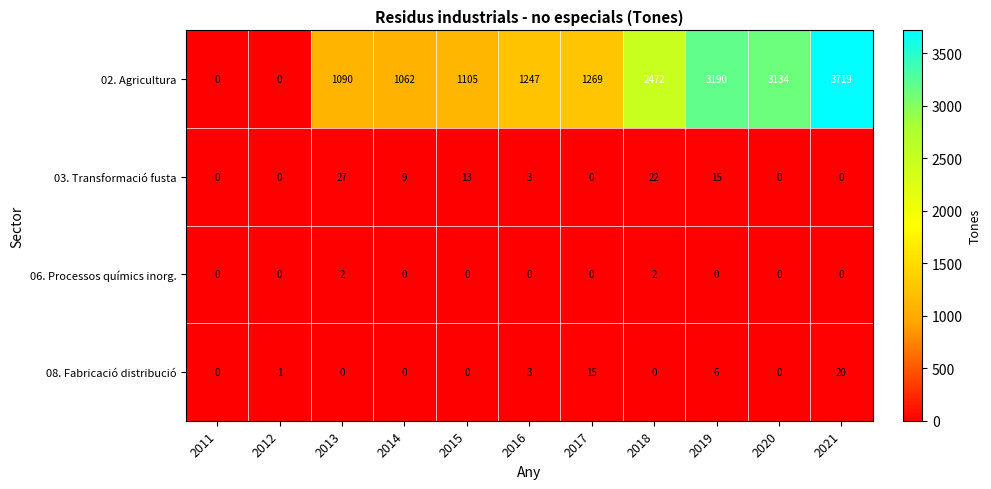

What is the maximum value shown in the chart?

3719